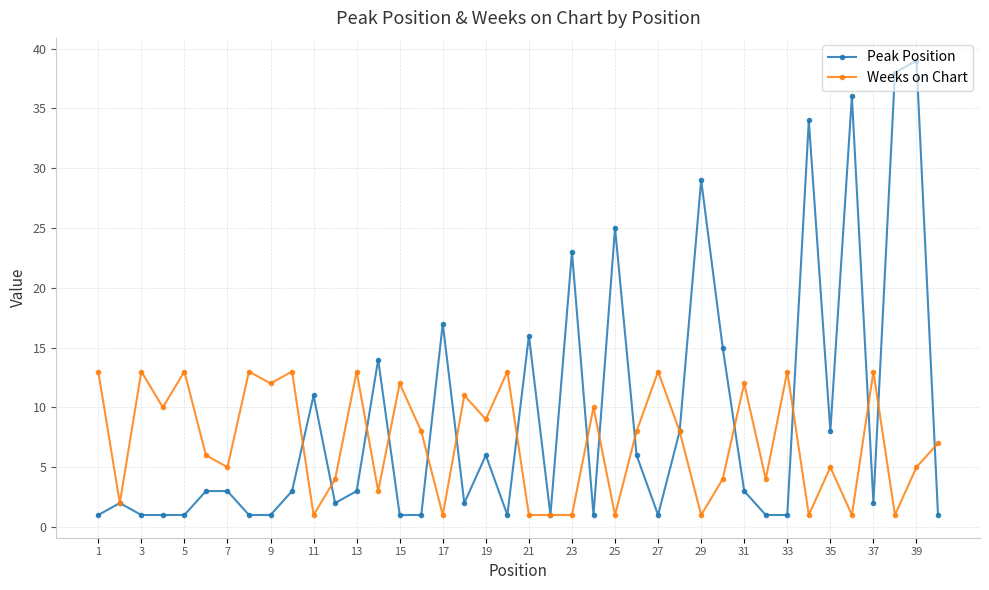

What is the maximum value for Peak Position?

39